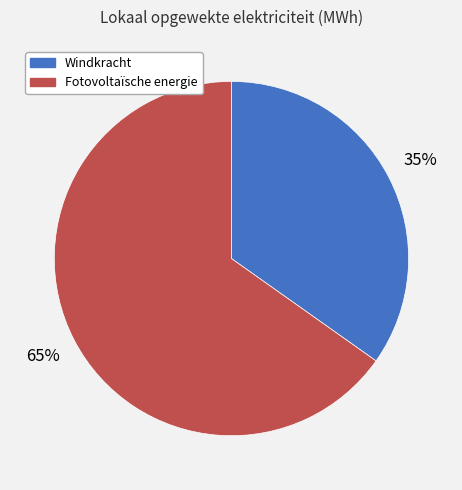

Approximately how many times larger is the value at Fotovoltaïsche energie compared to Windkracht?

1.9